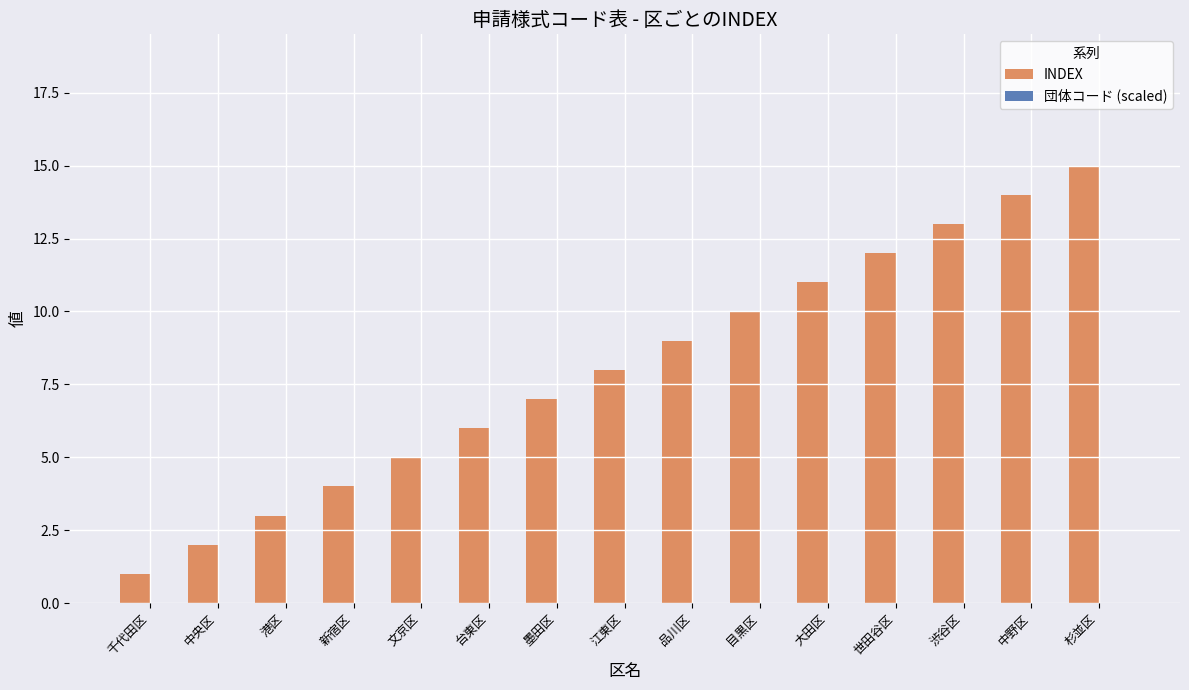

Is it true that INDEX equals 1.0 at 千代田区?

True